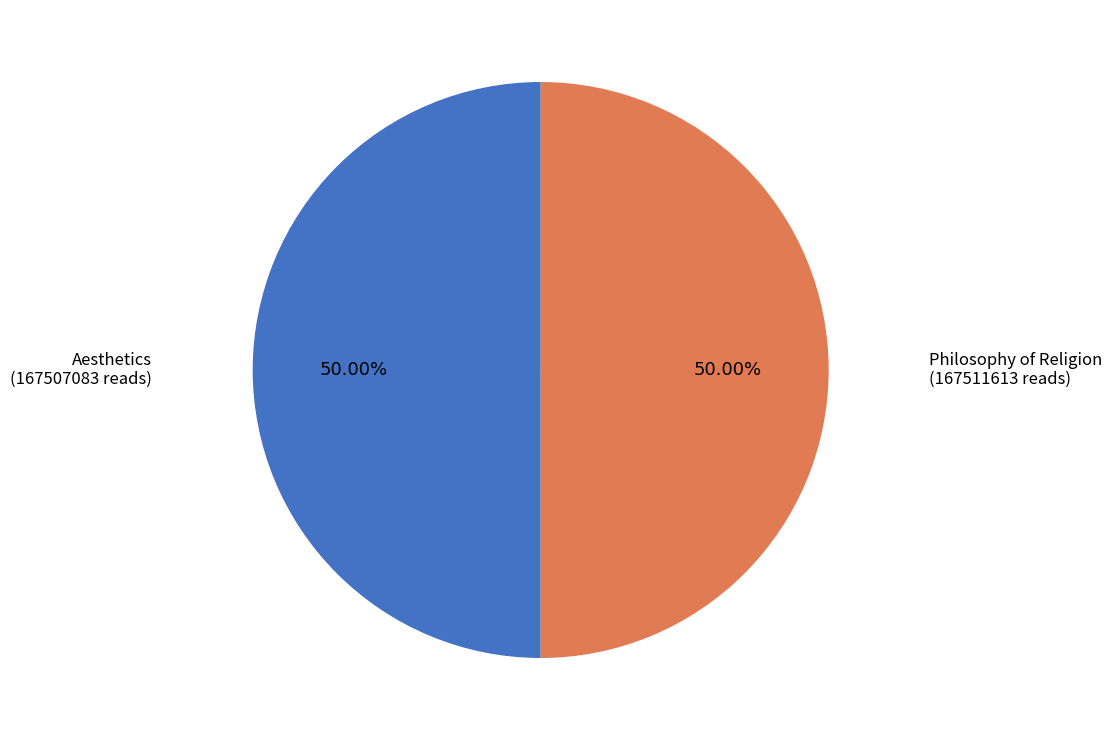

What is the ratio of the value at Aesthetics to the value at Philosophy of Religion?

1.0